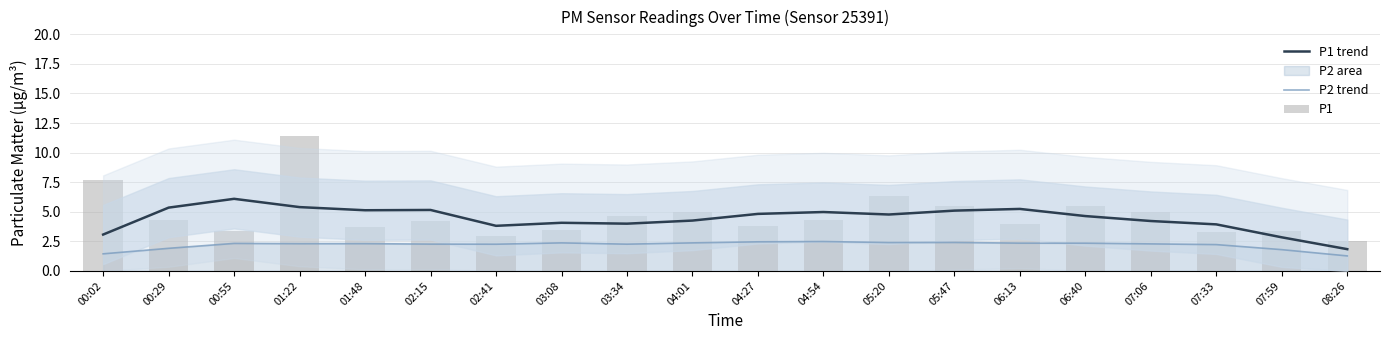

What is the label of the 16th bar from the right?

01:48